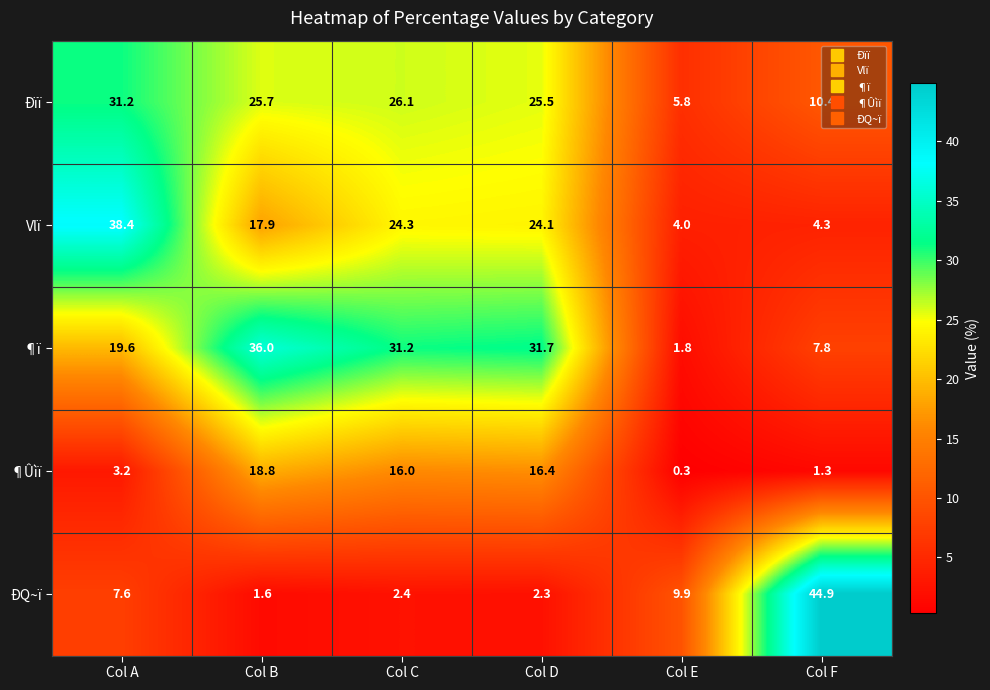

What is the difference between the maximum and minimum values in the ÐQ~ï series?

43.3